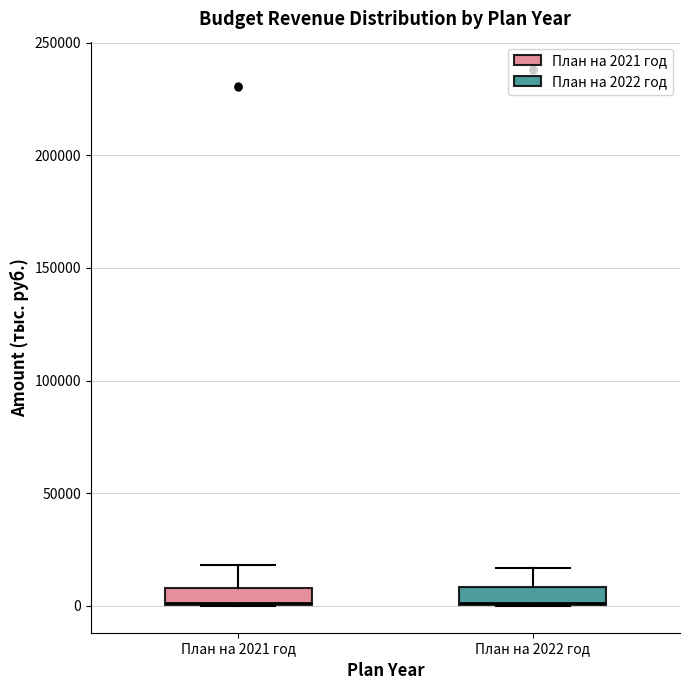

Where does the upper whisker of the box for План на 2021 год end on the y-axis? The values are not printed on the chart, so give them approximately, as read against the axis.

20000